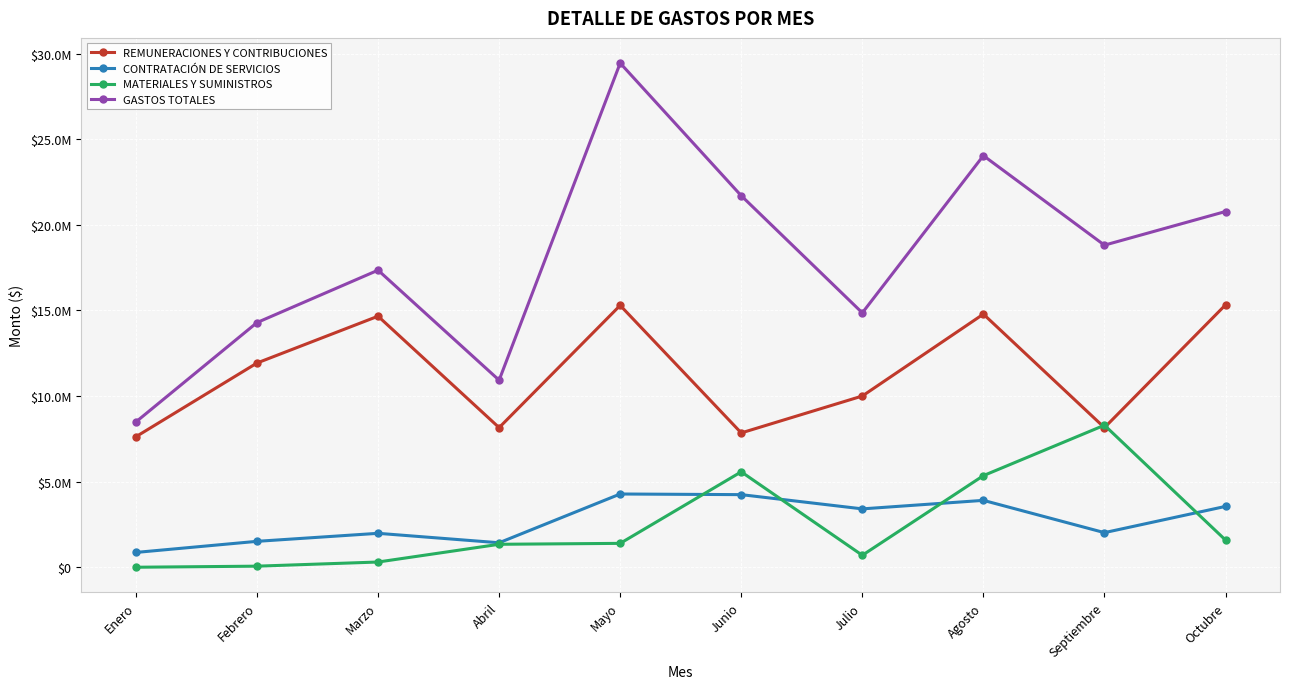

Reading left to right, extract all data points from this chart.

REMUNERACIONES Y CONTRIBUCIONES: Enero=7623267.7	Febrero=11929234.7	Marzo=14664244.1	Abril=8155363.3	Mayo=15295284.3	Junio=7846107.3	Julio=10001405.8	Agosto=14785992.8	Septiembre=8154087.2	Octubre=15325565.6
CONTRATACIÓN DE SERVICIOS: Enero=864699.7	Febrero=1513049.4	Marzo=1981422.9	Abril=1429696.2	Mayo=4278131.5	Junio=4240664.0	Julio=3409117.2	Agosto=3906671.5	Septiembre=2021231.9	Octubre=3554146.3
MATERIALES Y SUMINISTROS: Enero=0.0	Febrero=62572.5	Marzo=305039.0	Abril=1340883.9	Mayo=1394816.3	Junio=5573403.0	Julio=698498.2	Agosto=5350772.1	Septiembre=8296592.5	Octubre=1587227.4
GASTOS TOTALES: Enero=8487967.4	Febrero=14291777.8	Marzo=17351906.1	Abril=10925943.4	Mayo=29448831.2	Junio=21701847.7	Julio=14859521.2	Agosto=24043436.4	Septiembre=18813757.6	Octubre=20779349.2